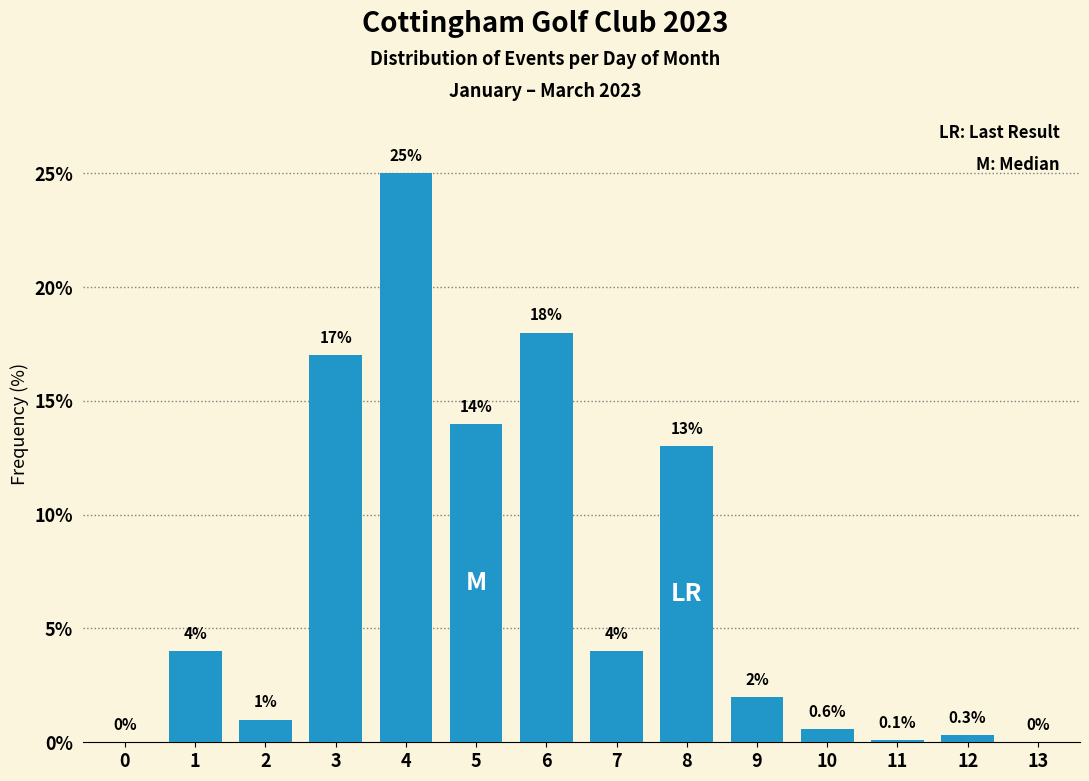

Reading left to right, extract all data points from this chart.

0=0.0	1=4.0	2=1.0	3=17.0	4=25.0	5=14.0	6=18.0	7=4.0	8=13.0	9=2.0	10=0.6	11=0.1	12=0.3	13=0.0